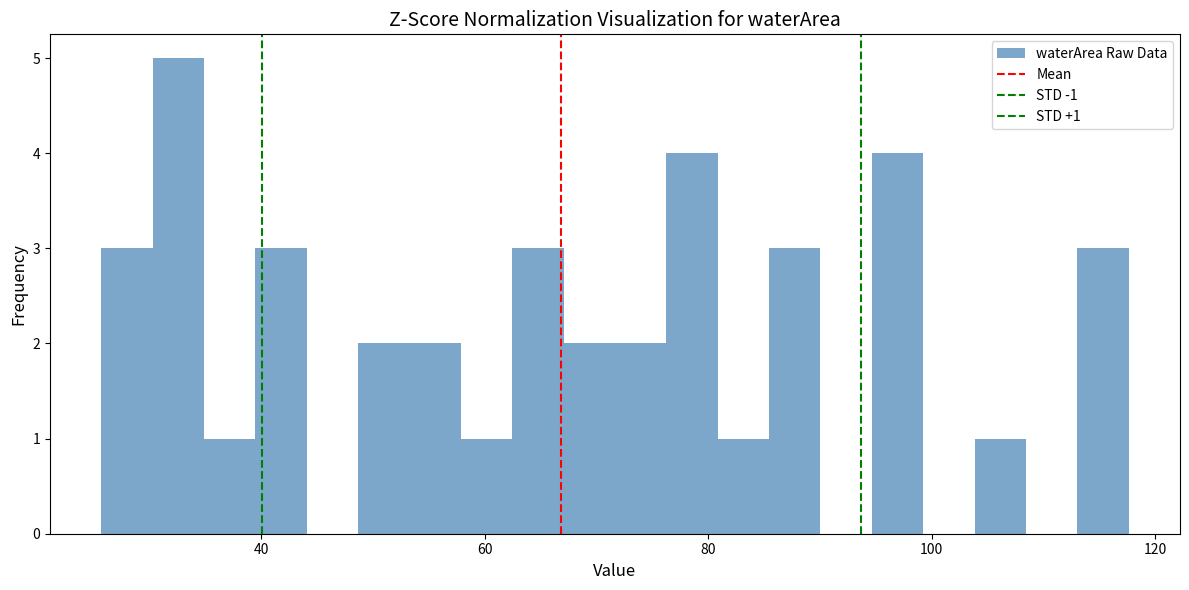

Around what value on the x-axis is the tallest bar? Give the approximate position of its centre, as read against the axis.

32